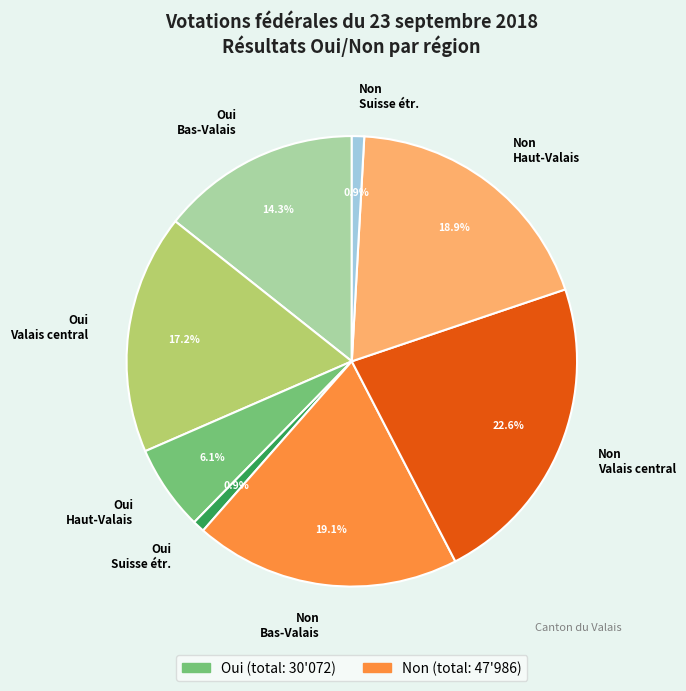

Which has a higher value, Oui Suisse étr. or Non Valais central?

Non Valais central